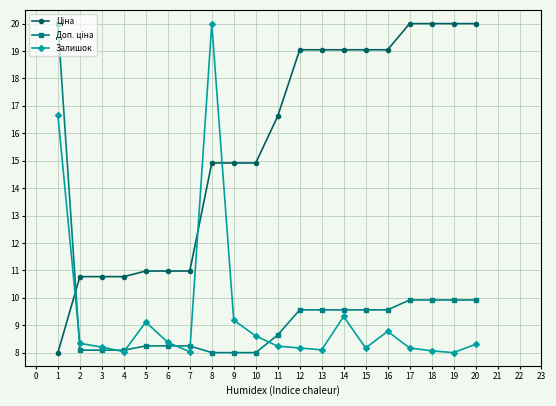

What is the spread (max minus min) of values at 6?

2.7